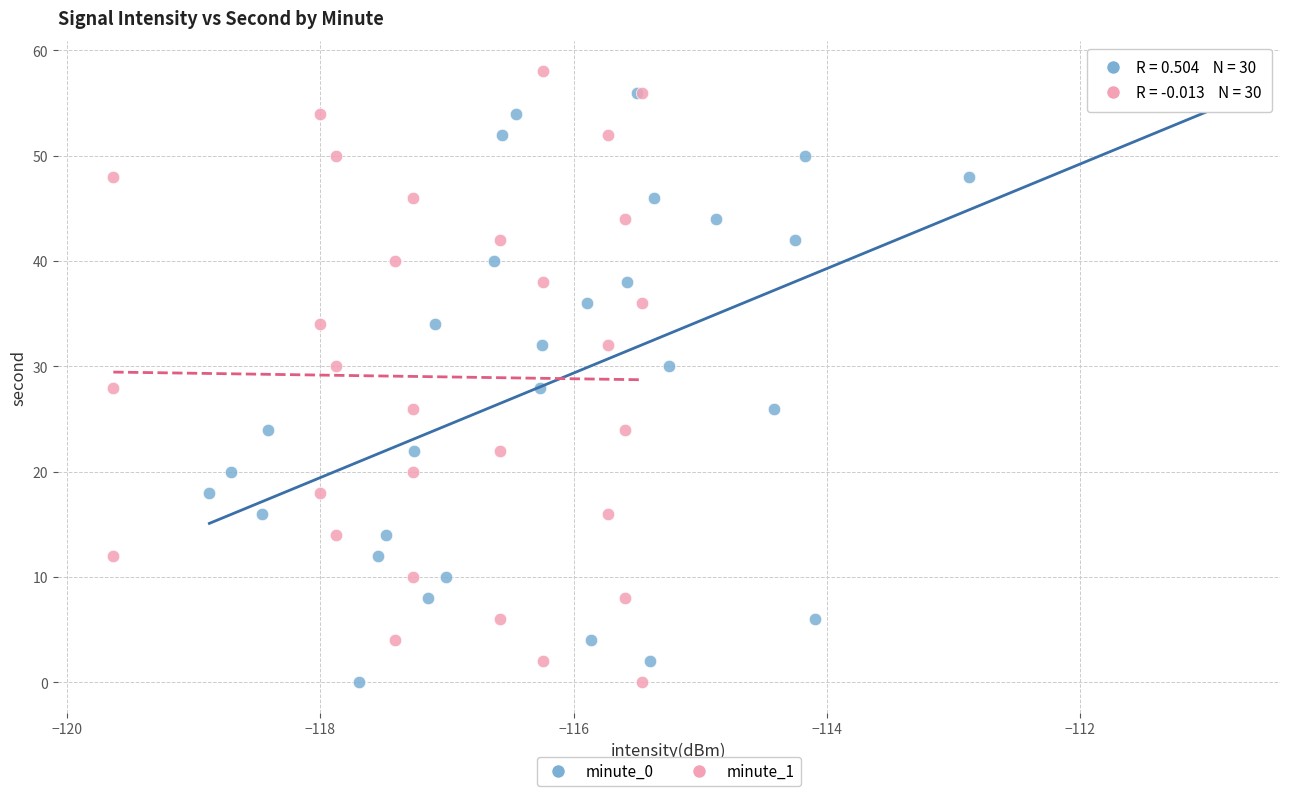

What are all the series names shown in the legend?

minute_0, minute_1